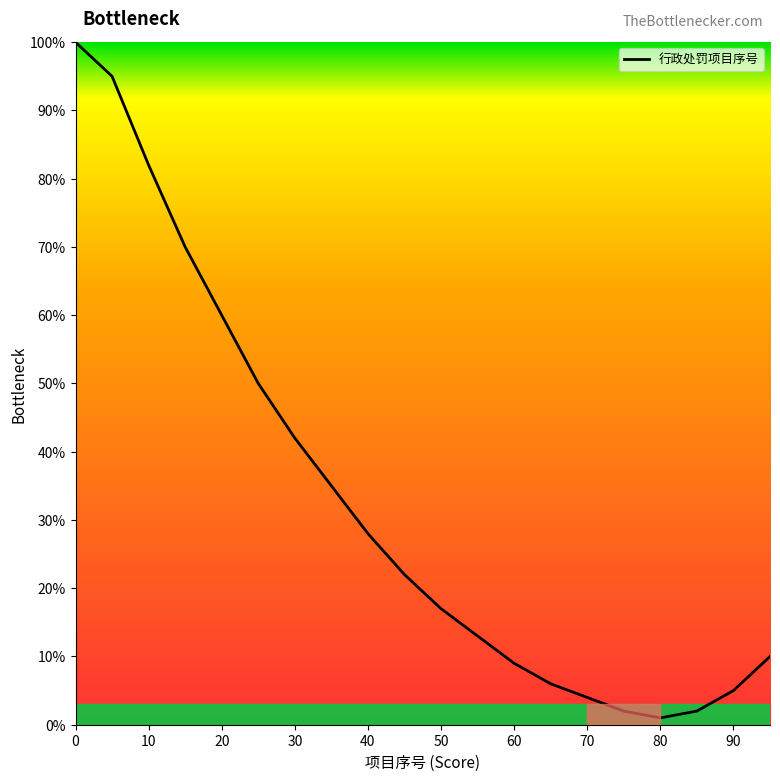

What is the greatest value displayed?

100